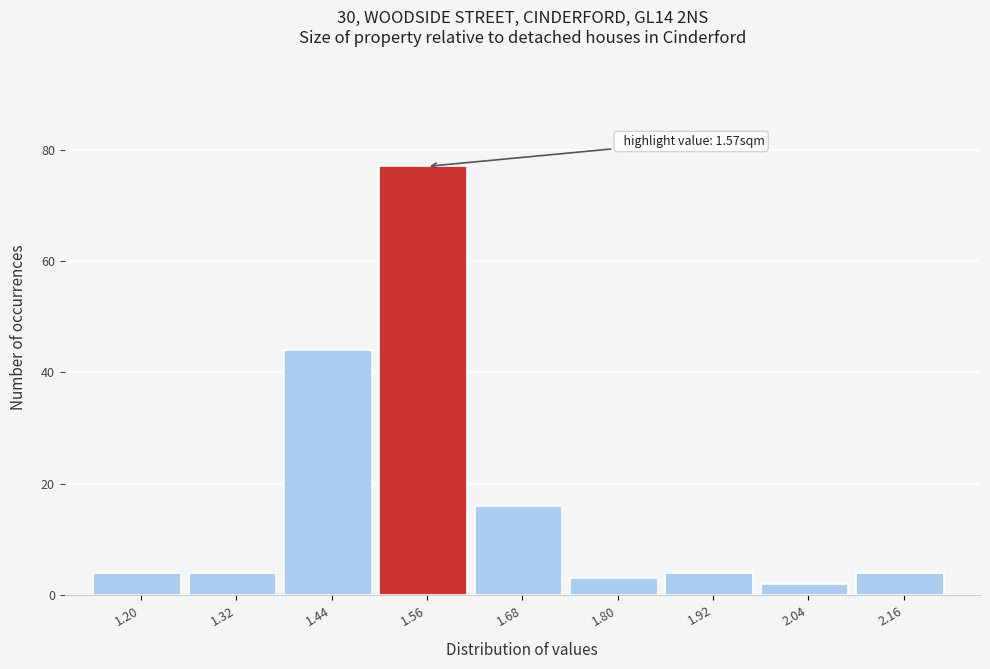

Reading left to right, extract all data points from this chart.

1.20=4	1.32=4	1.44=44	1.56=77	1.68=16	1.80=3	1.92=4	2.04=2	2.16=4